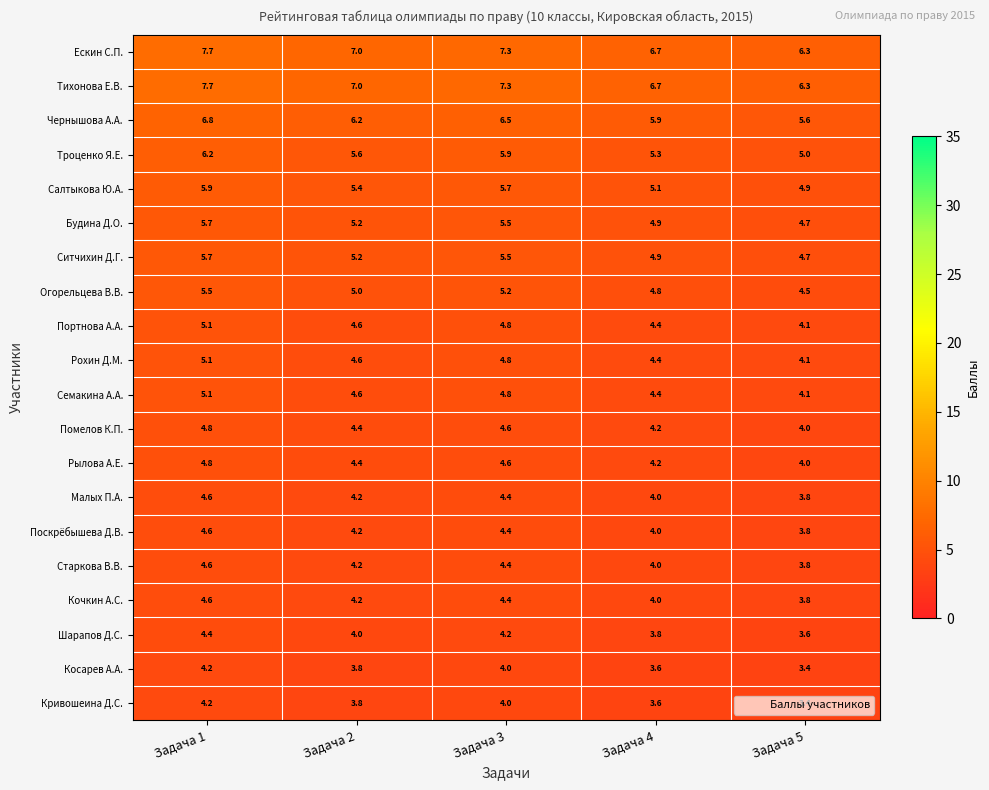

What is the total value across all series at Задача 3?

102.3